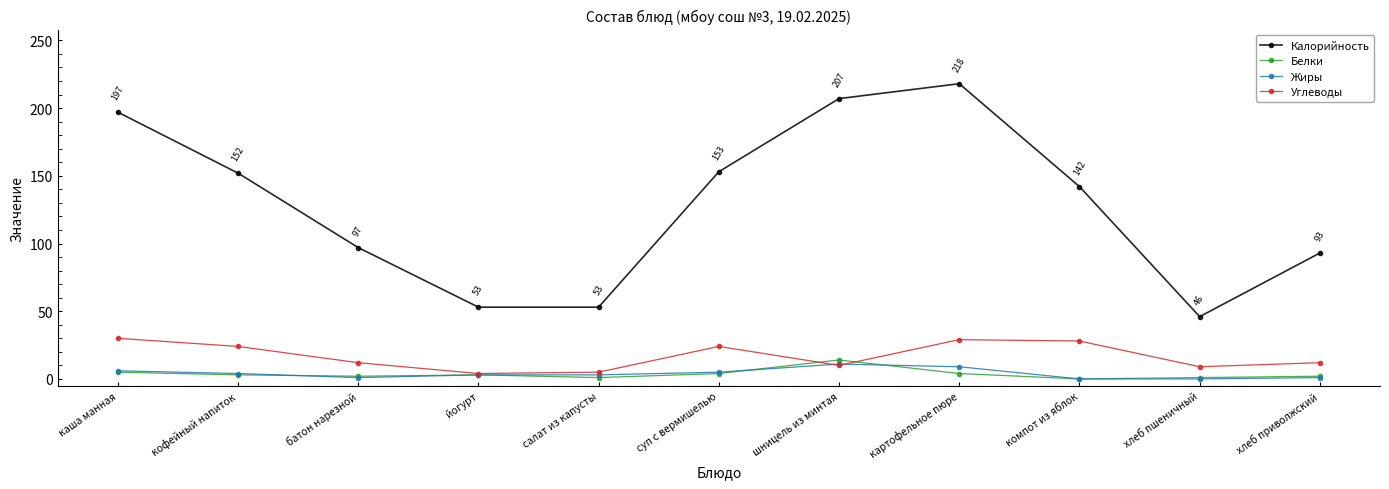

What is the spread (max minus min) of values at батон нарезной?

96